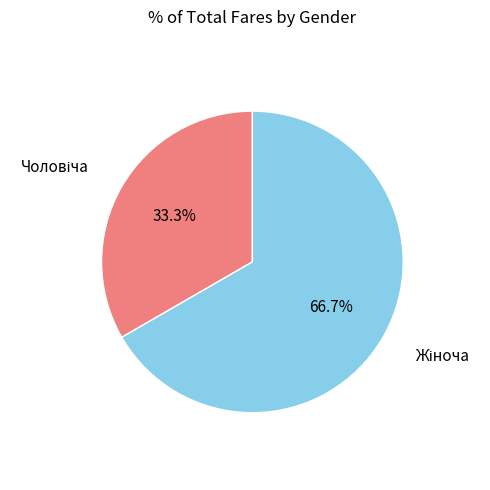

How many slices are in this pie chart?

2